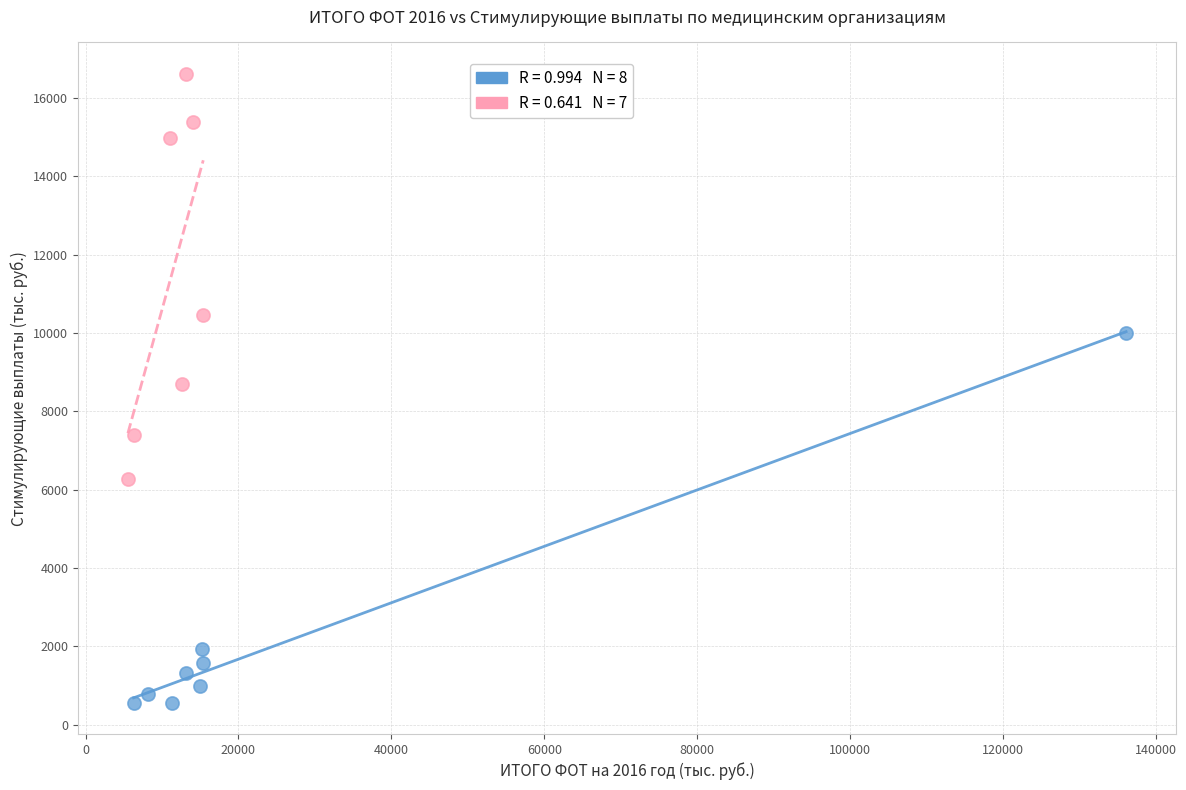

Which series reaches the minimum Y coordinate?

ФОТ 2016 vs Стимулирующие